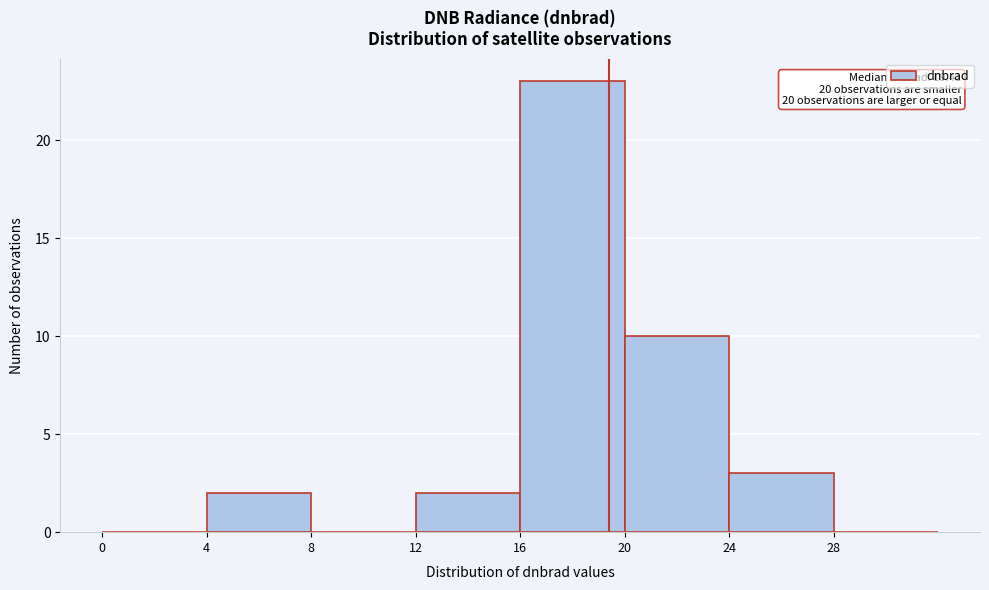

Over which range of the x-axis is the bar tallest?

16 to 20